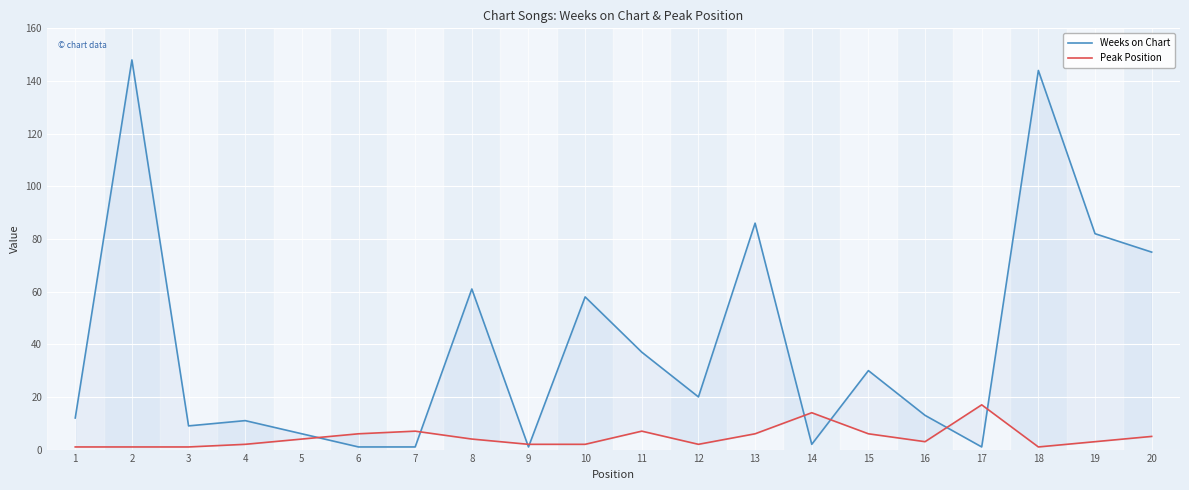

How many data points does each series have?

20